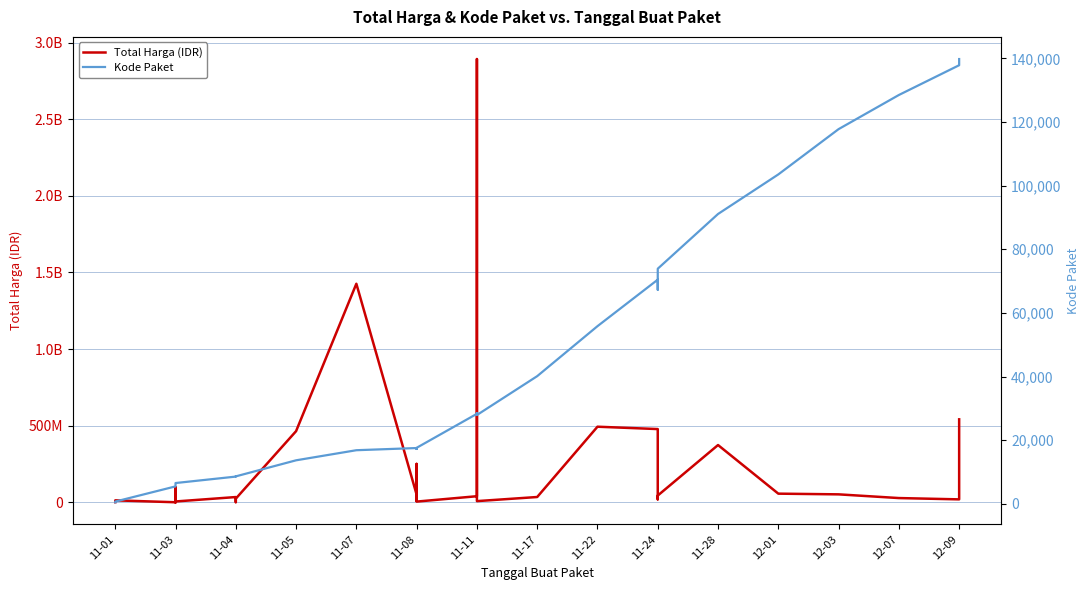

What is the difference between the maximum and minimum values in the Total Harga (IDR) series?

2892044000